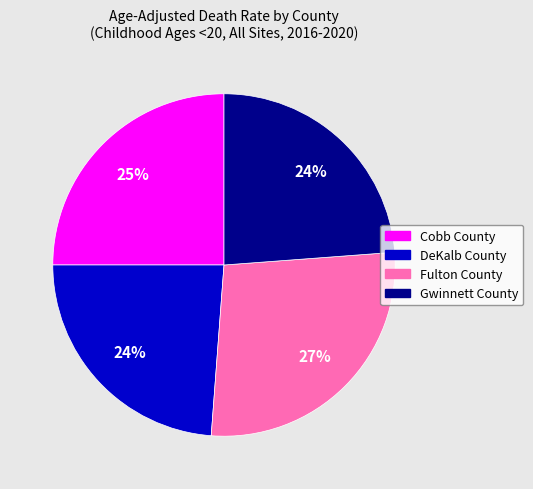

Is there a majority slice in this chart?

No